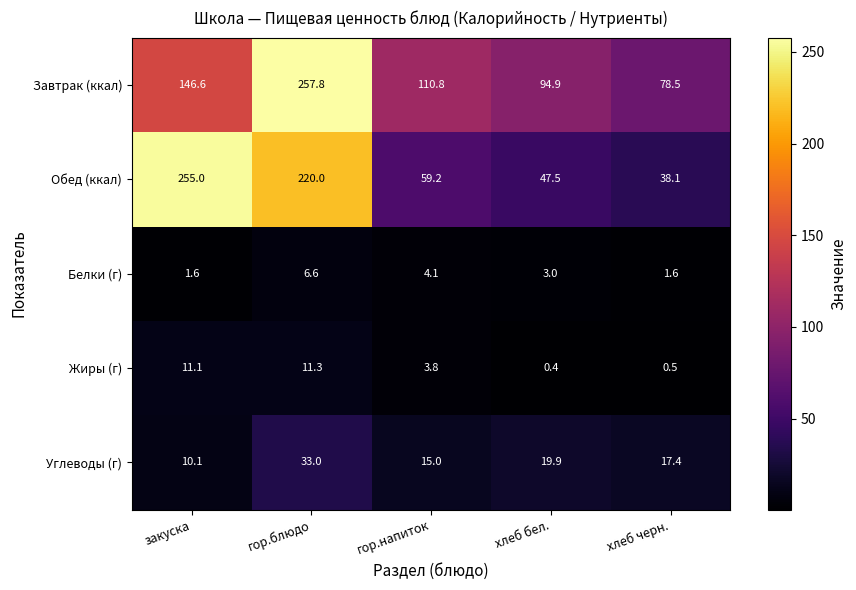

Where is Белки (г) nearest to the value 4?

гор.напиток